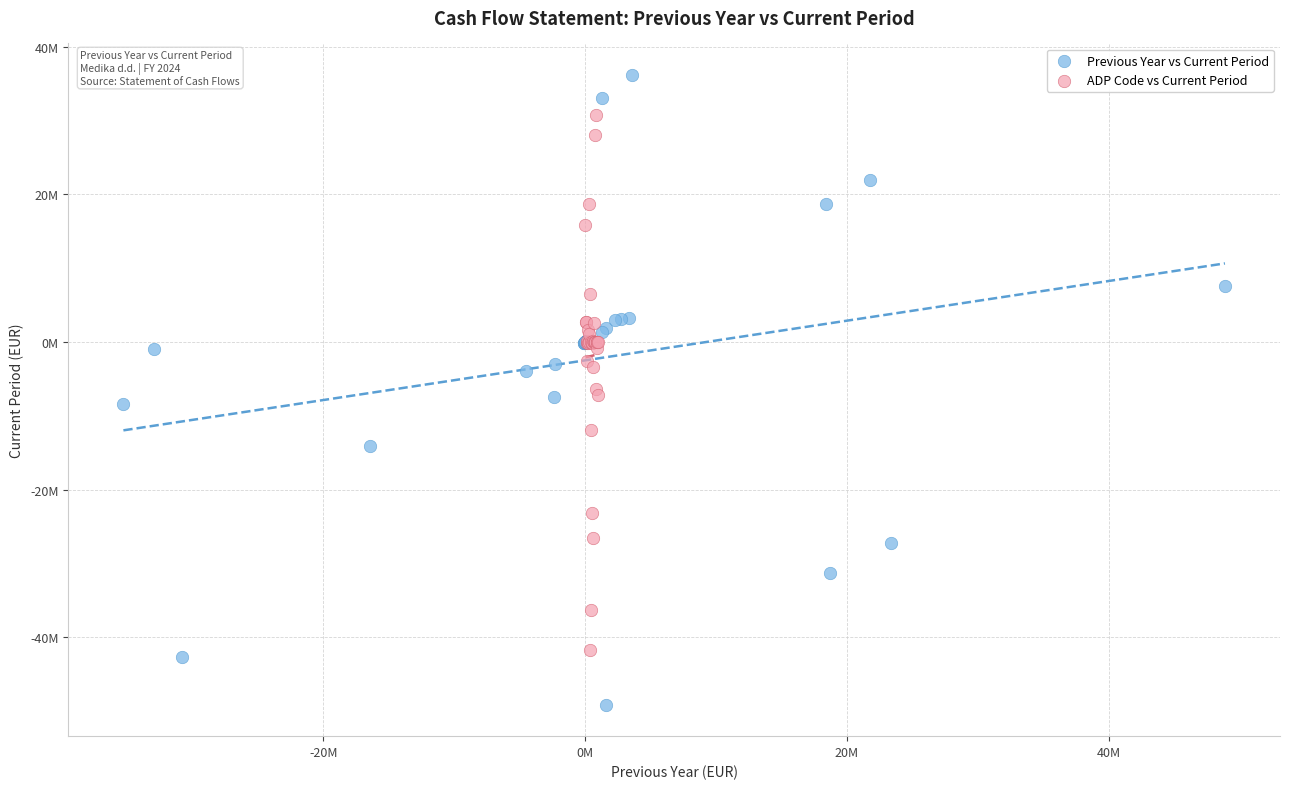

Which series reaches the minimum Y coordinate?

Previous Year vs Current Period